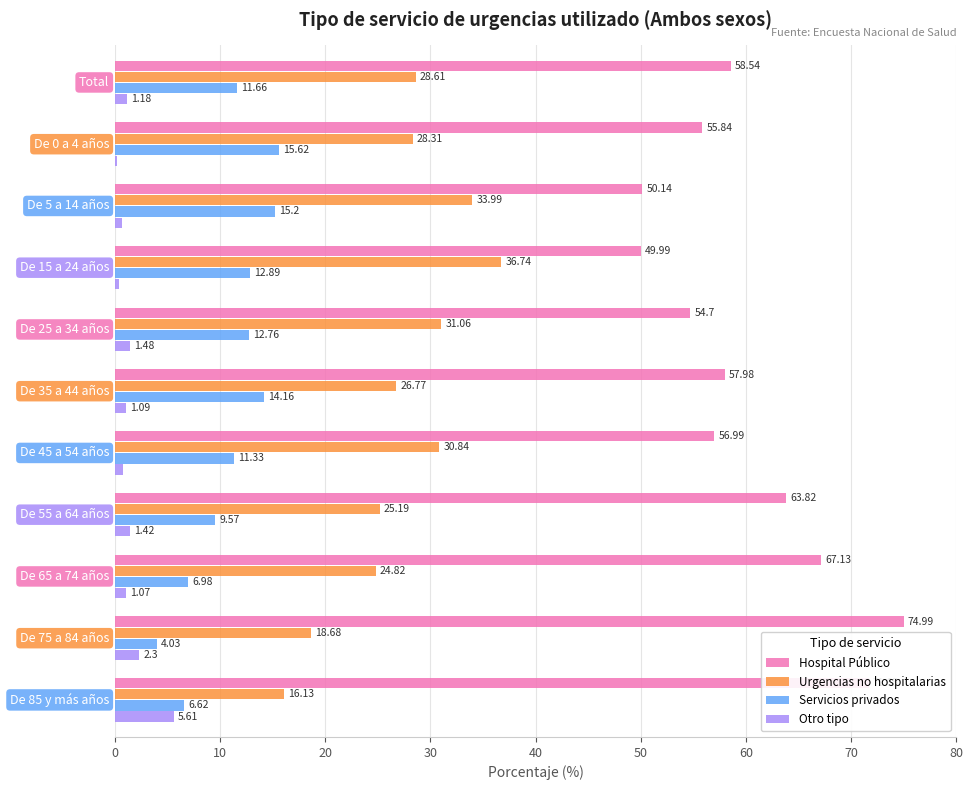

What is the sum of all Servicios privados values?

120.8